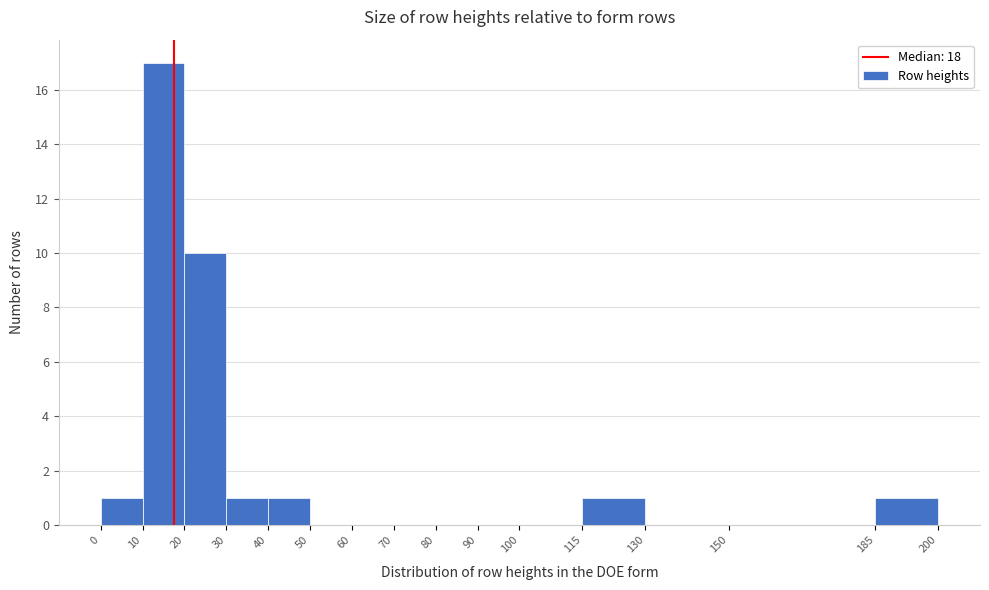

Reading left to right, transcribe this chart: for each bar, give the range it covers on the x-axis and its height. The values are not printed on the chart, so give them approximately, as read against the axis.

0 to 10: 1
10 to 20: 17
20 to 30: 10
30 to 40: 1
40 to 50: 1
50 to 60: 0
60 to 70: 0
70 to 80: 0
80 to 90: 0
90 to 100: 0
100 to 115: 0
115 to 130: 1
130 to 150: 0
150 to 185: 0
185 to 200: 1